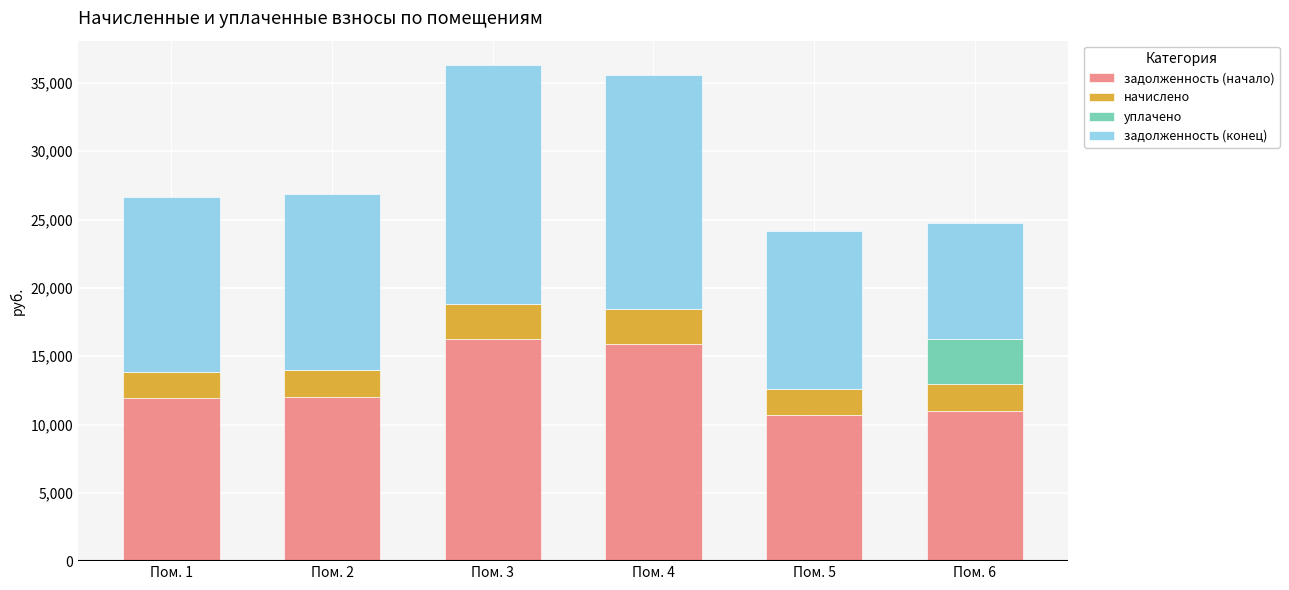

What is the highest value of the задолженность (начало) series?

16255.0